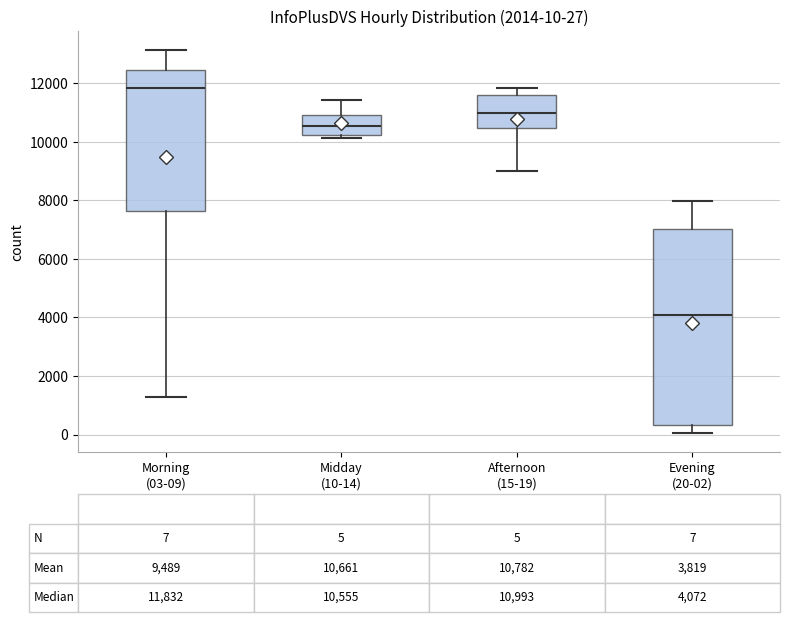

Comparing the boxes themselves (not the whiskers), which one is the tallest?

Evening (20-02)